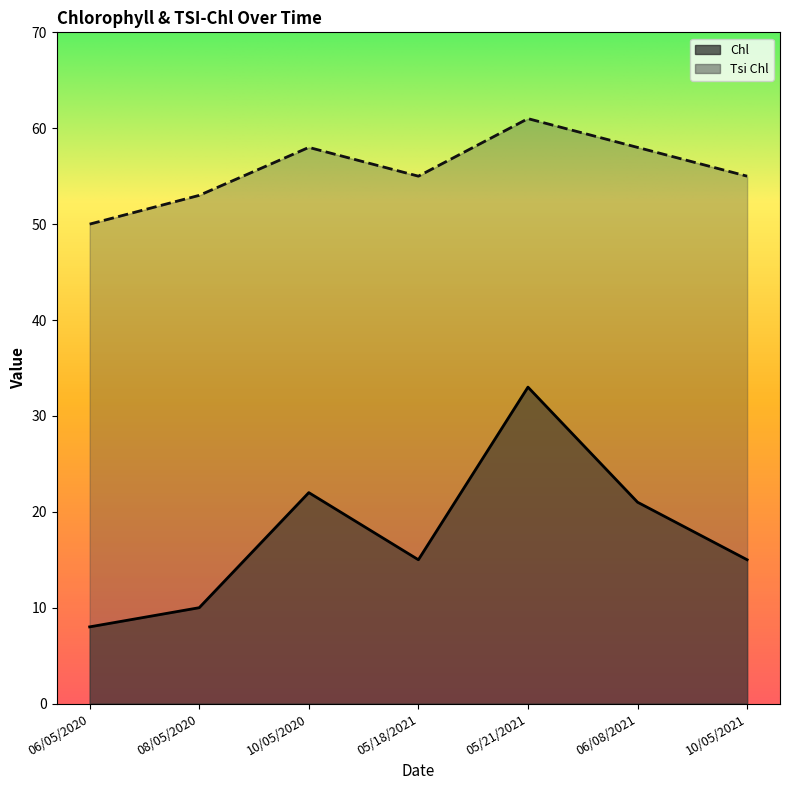

True or false: Tsi Chl has more than 0 points higher than both neighbors.

True